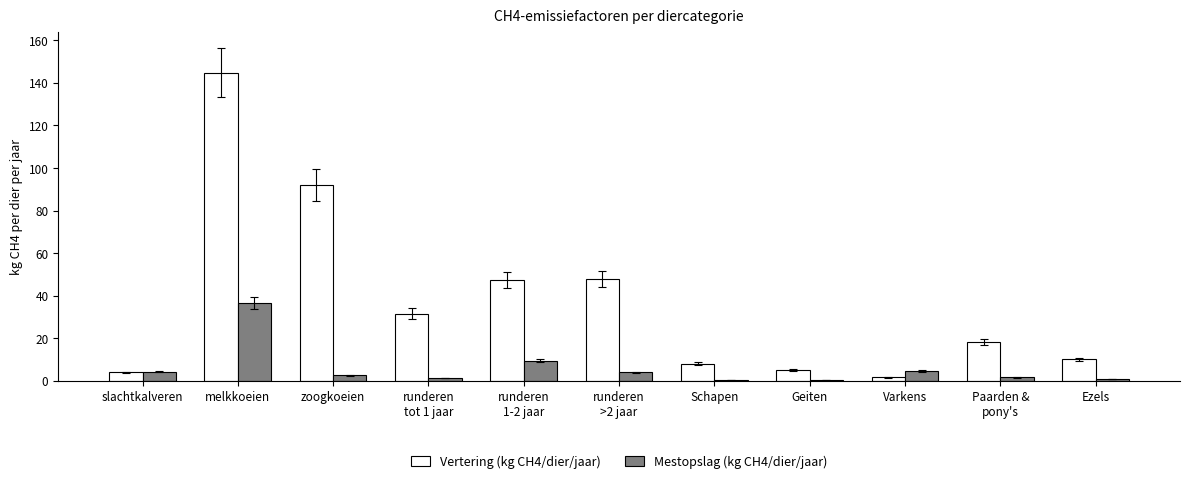

Are the bars horizontal?

No